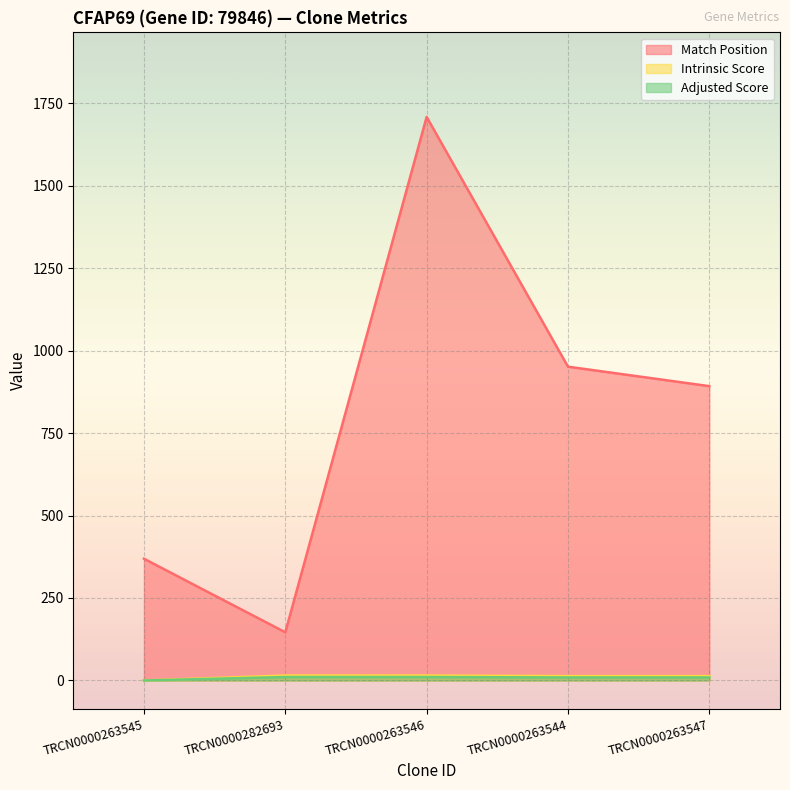

What is the total value across all series at TRCN0000282693?

171.5